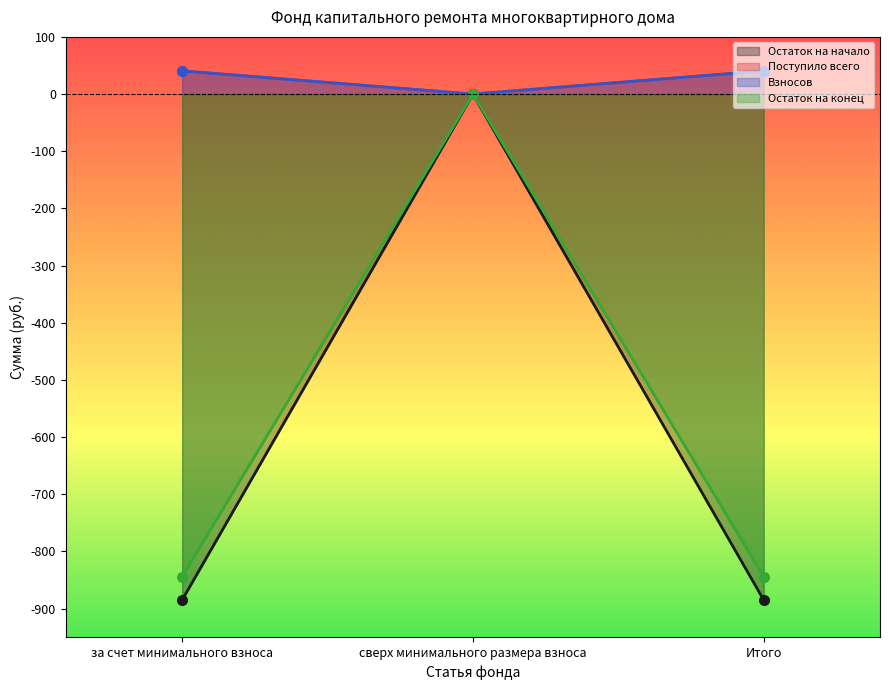

Between за счет минимального взноса and Итого, which series saw the biggest shift?

Остаток на начало